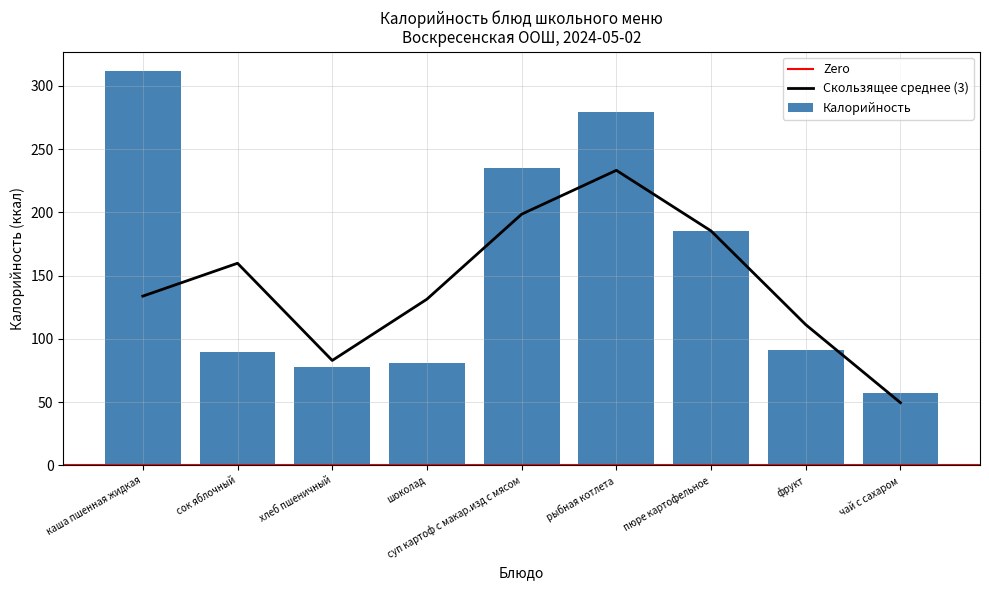

The value at шоколад is 81.0. True or false?

True